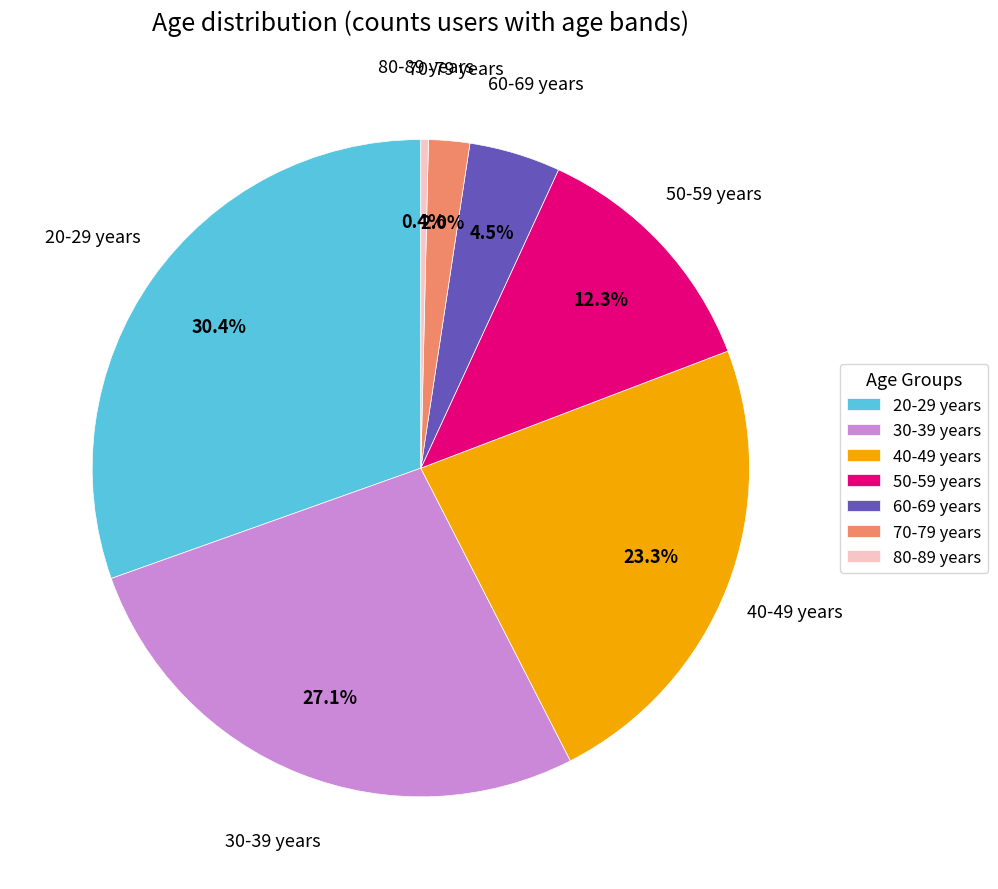

How much of the chart is everything except 70-79 years?

98.0%